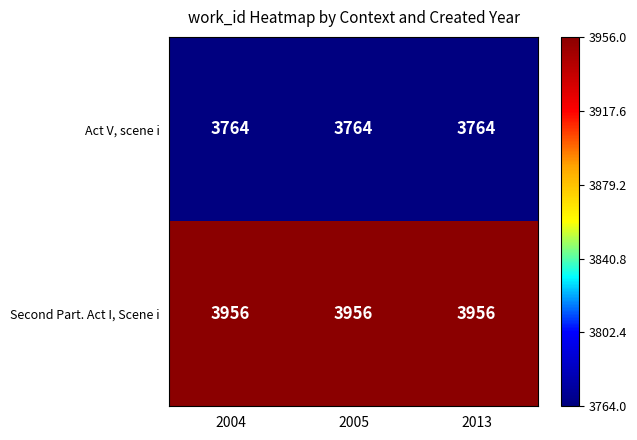

What is the difference between the highest and lowest values at 2013?

192